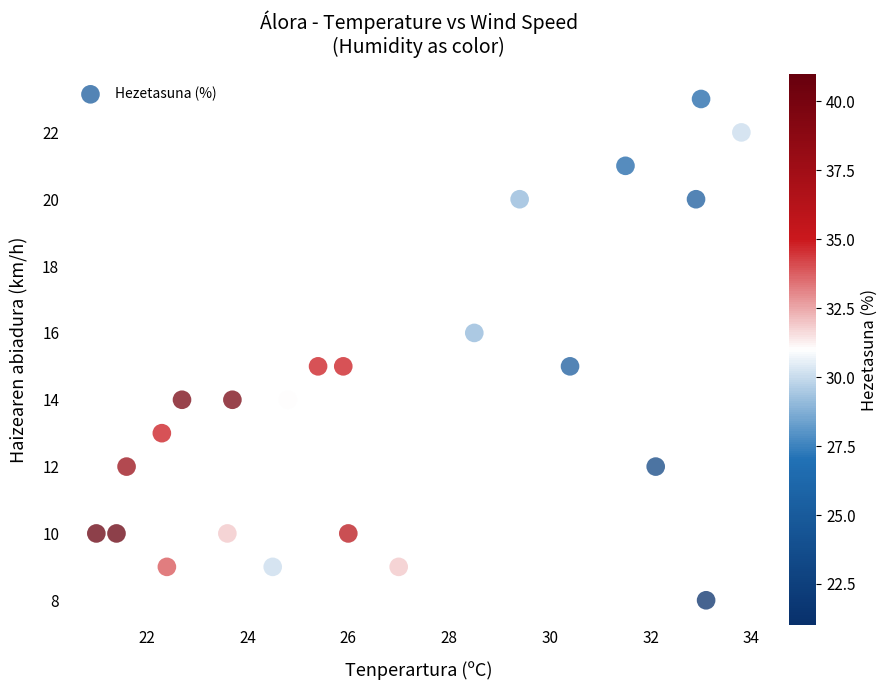

What is the range of Y values (max minus min)?

15